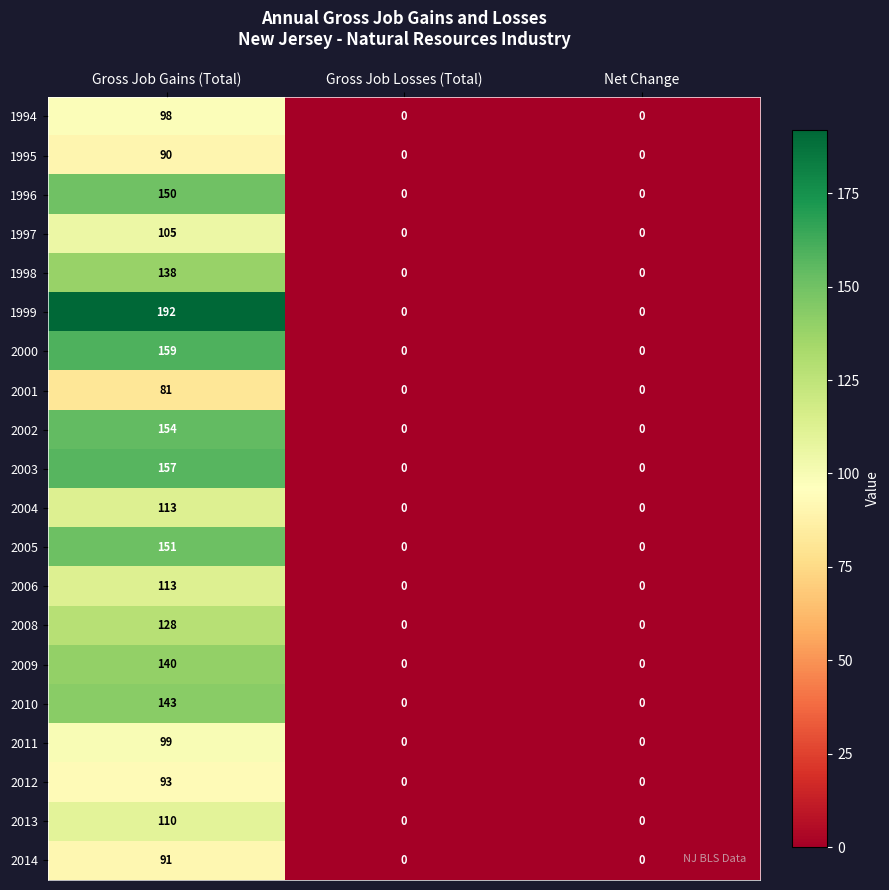

What is the average value of the 2000 series?

53